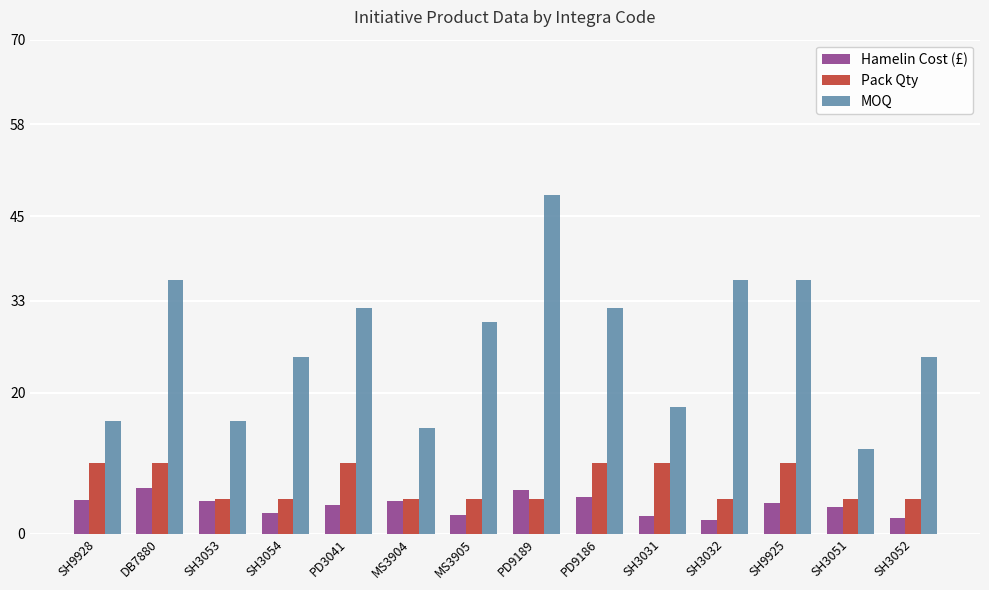

Count the number of categories in the chart.

14